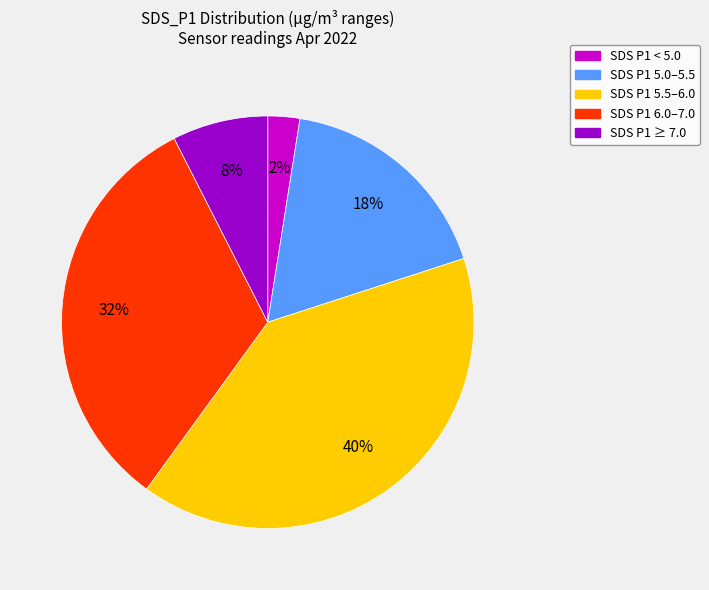

Is there a majority slice in this chart?

No